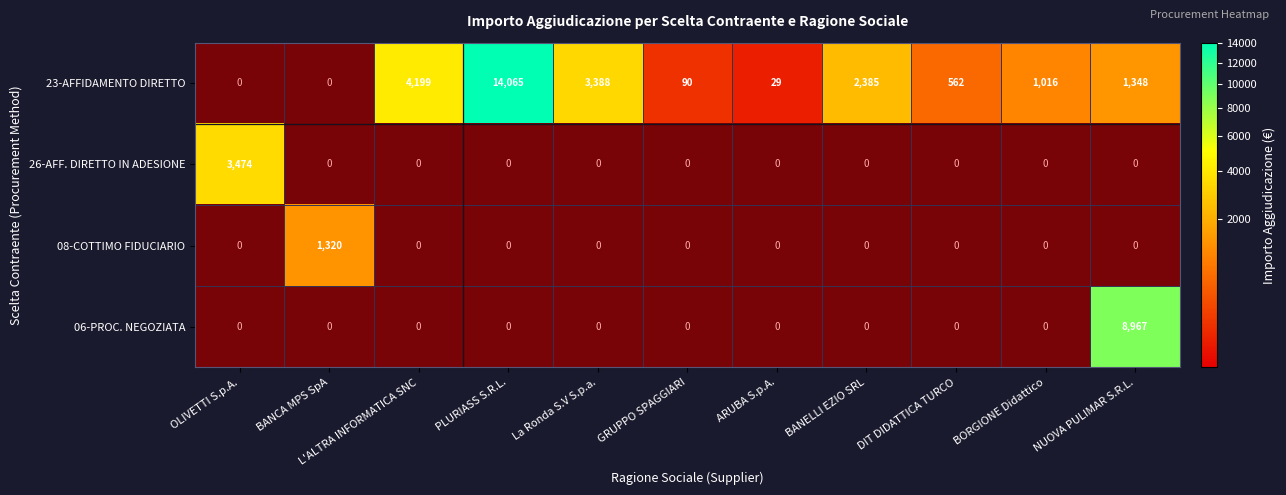

The value of 23-AFFIDAMENTO DIRETTO at PLURIASS S.R.L. is 20670.5. True or false?

False